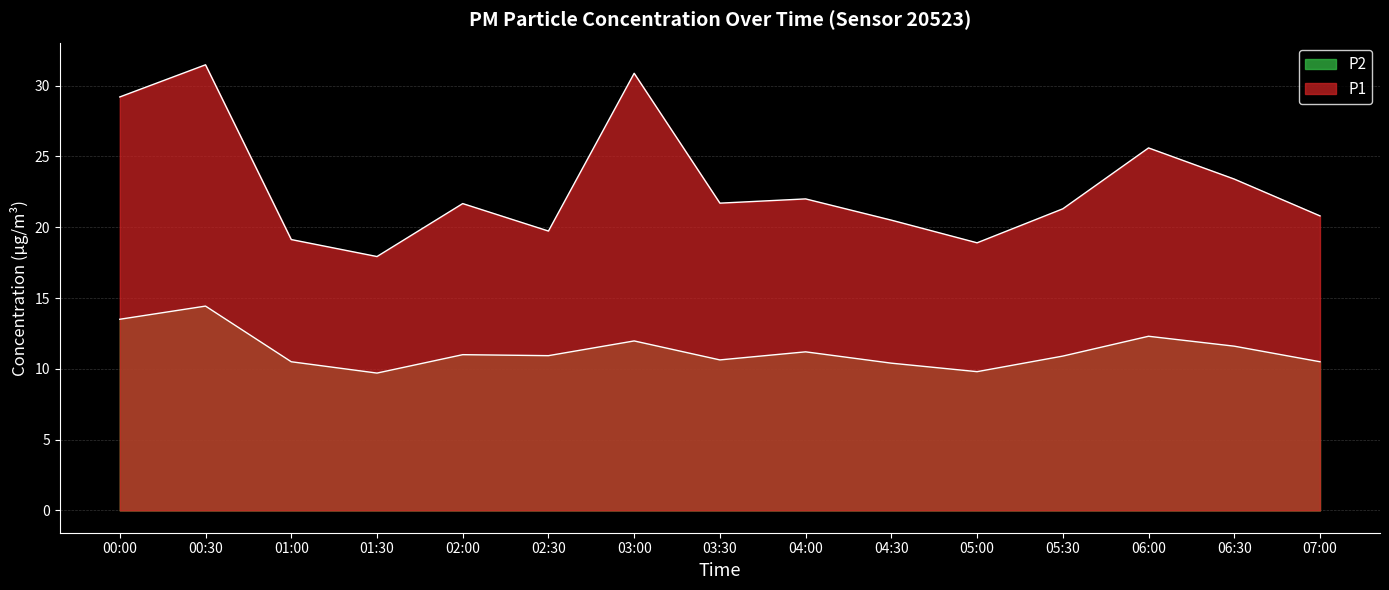

What is the value of the P1 point at the 12th from the left?

21.3